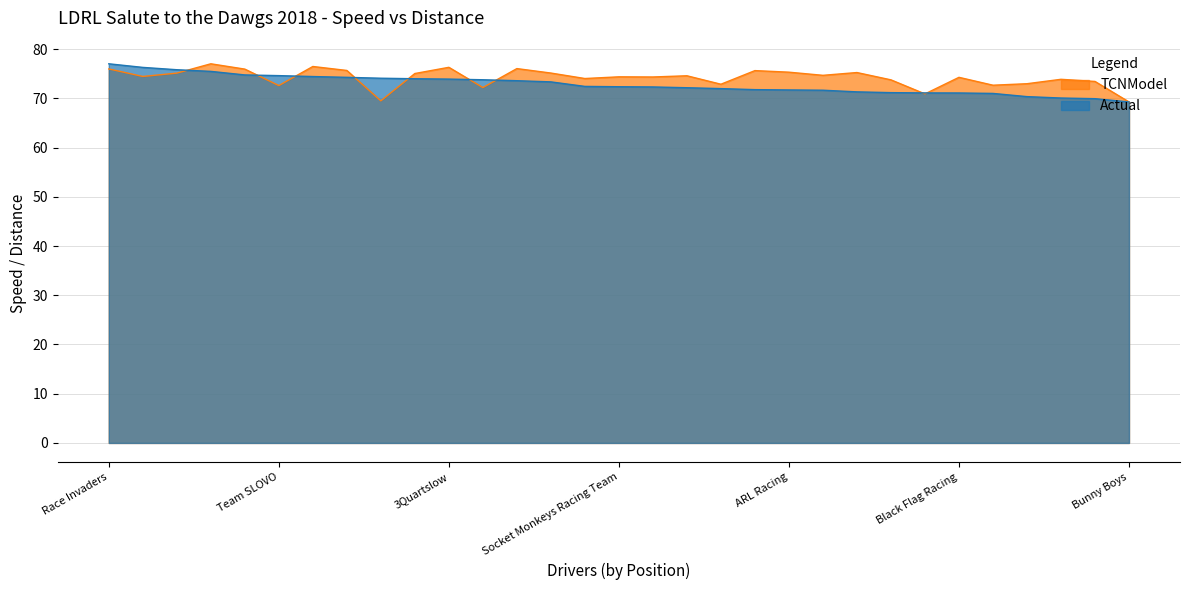

What is the value of the Actual point at the 20th from the left?

71.8